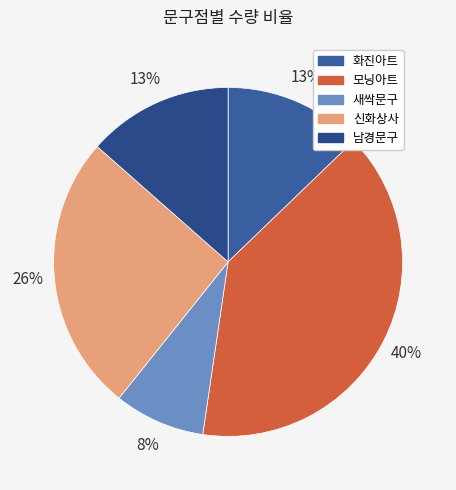

How many slices are in this pie chart?

5